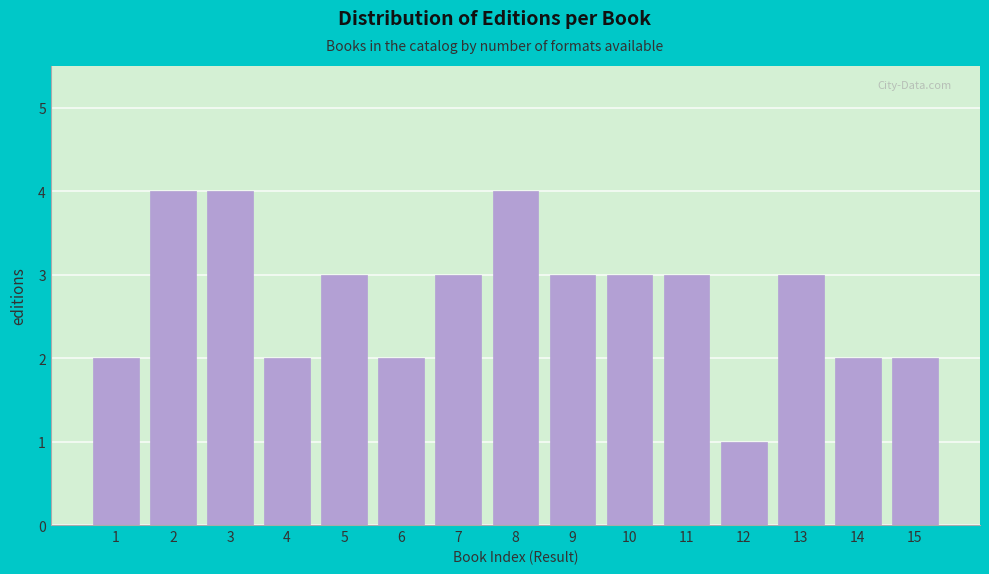

Reading right to left, transcribe all the data shown in this chart.

2	2	3	1	3	3	3	4	3	2	3	2	4	4	2